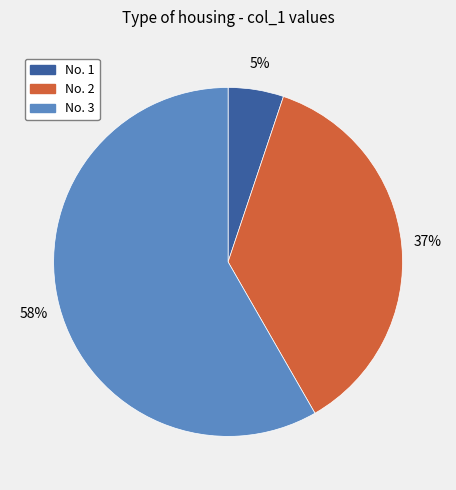

The No. 3 slice represents 58% of the pie. True or false?

True